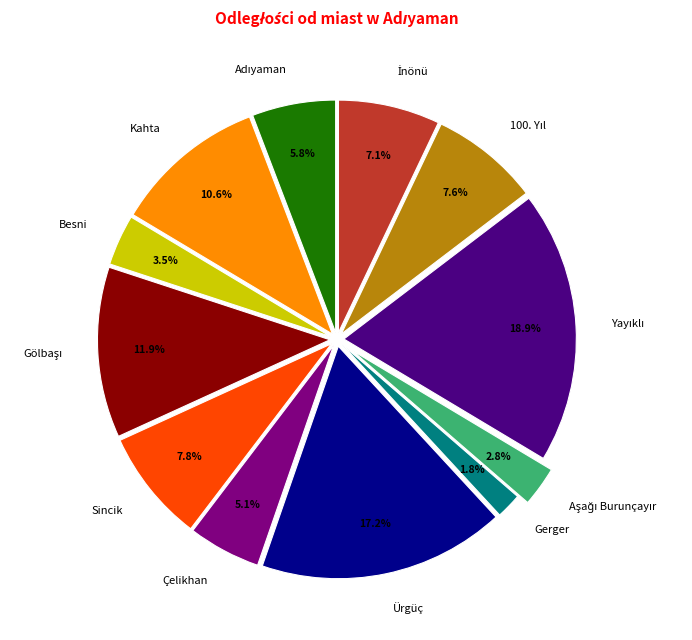

What percentage is NOT represented by Kahta?

89.4%